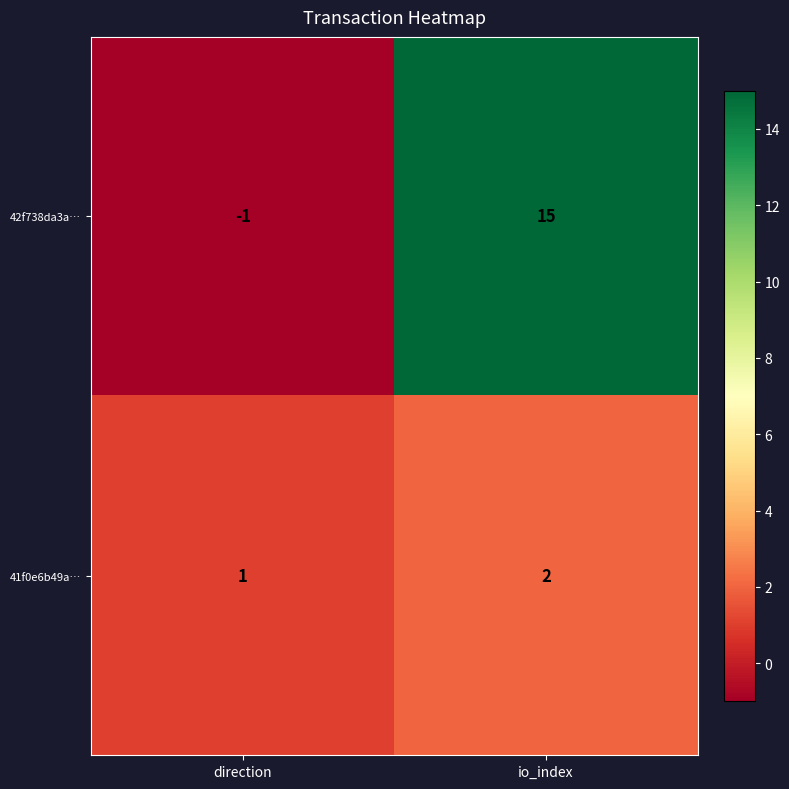

The 42f738da3a… series shows 24 at io_index. True or false?

False